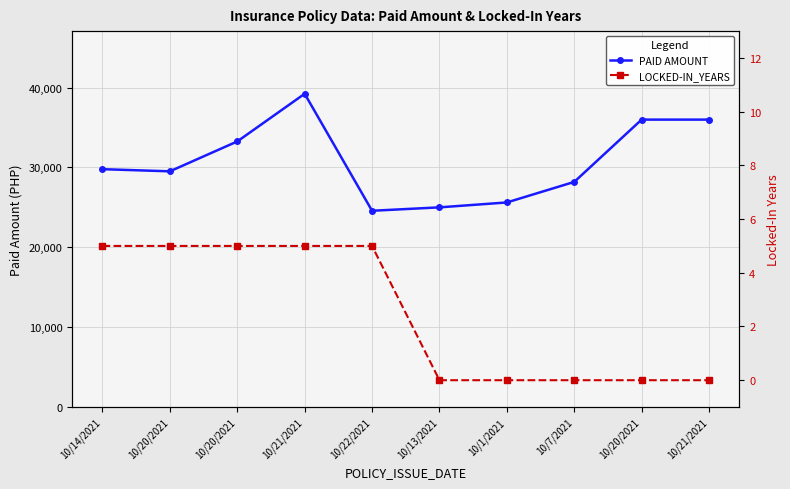

Does the chart display data point markers on the line(s)?

Yes